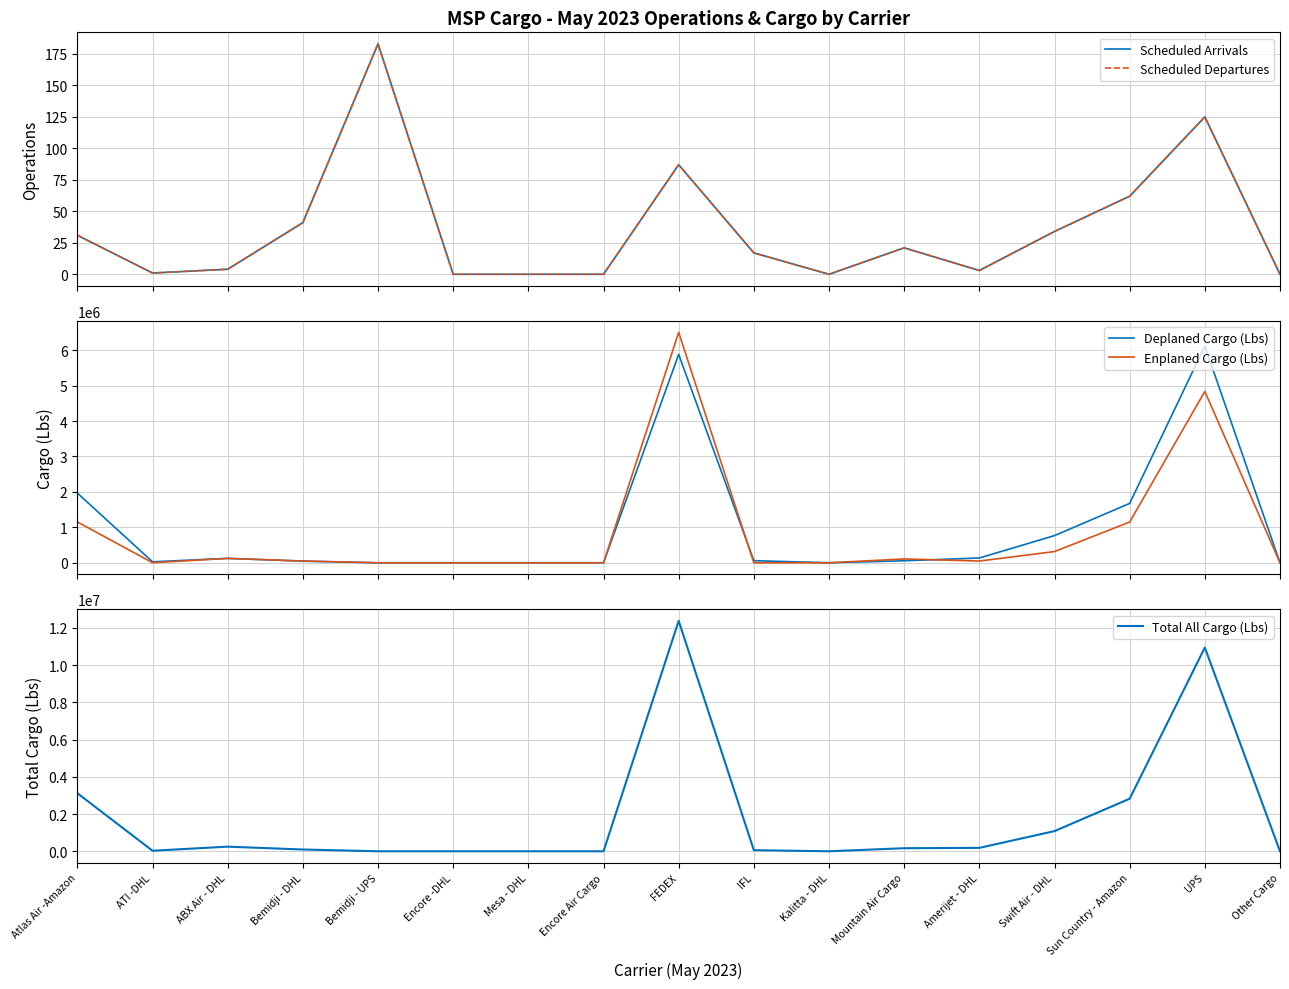

What is the sum of all Scheduled Arrivals values?

609